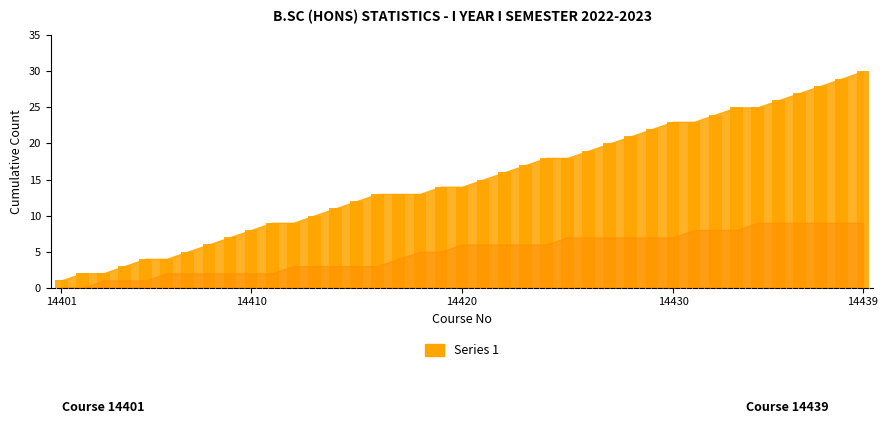

What is the greatest value displayed?

30